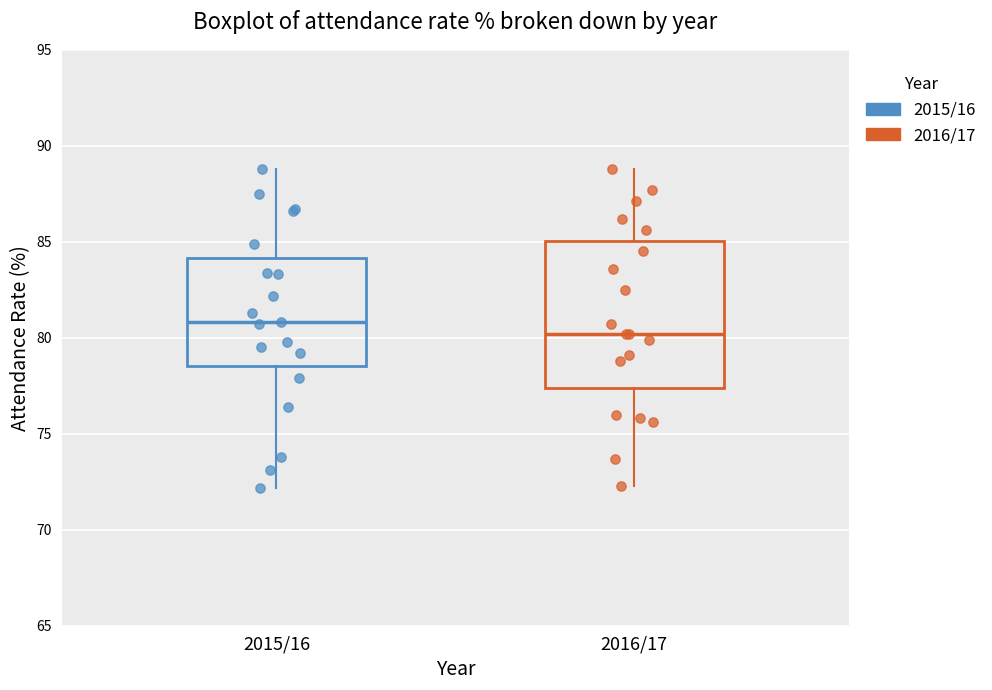

Which box has the lowest median line?

2016/17